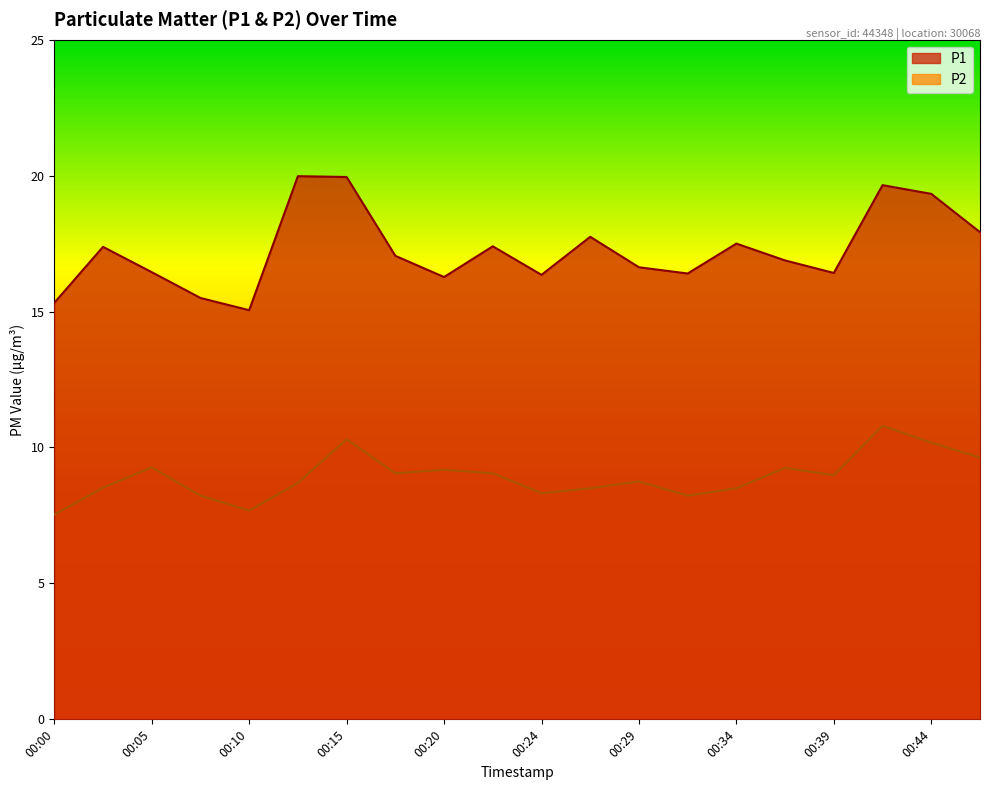

The value of P2 at 00:20 is 6.3. True or false?

False